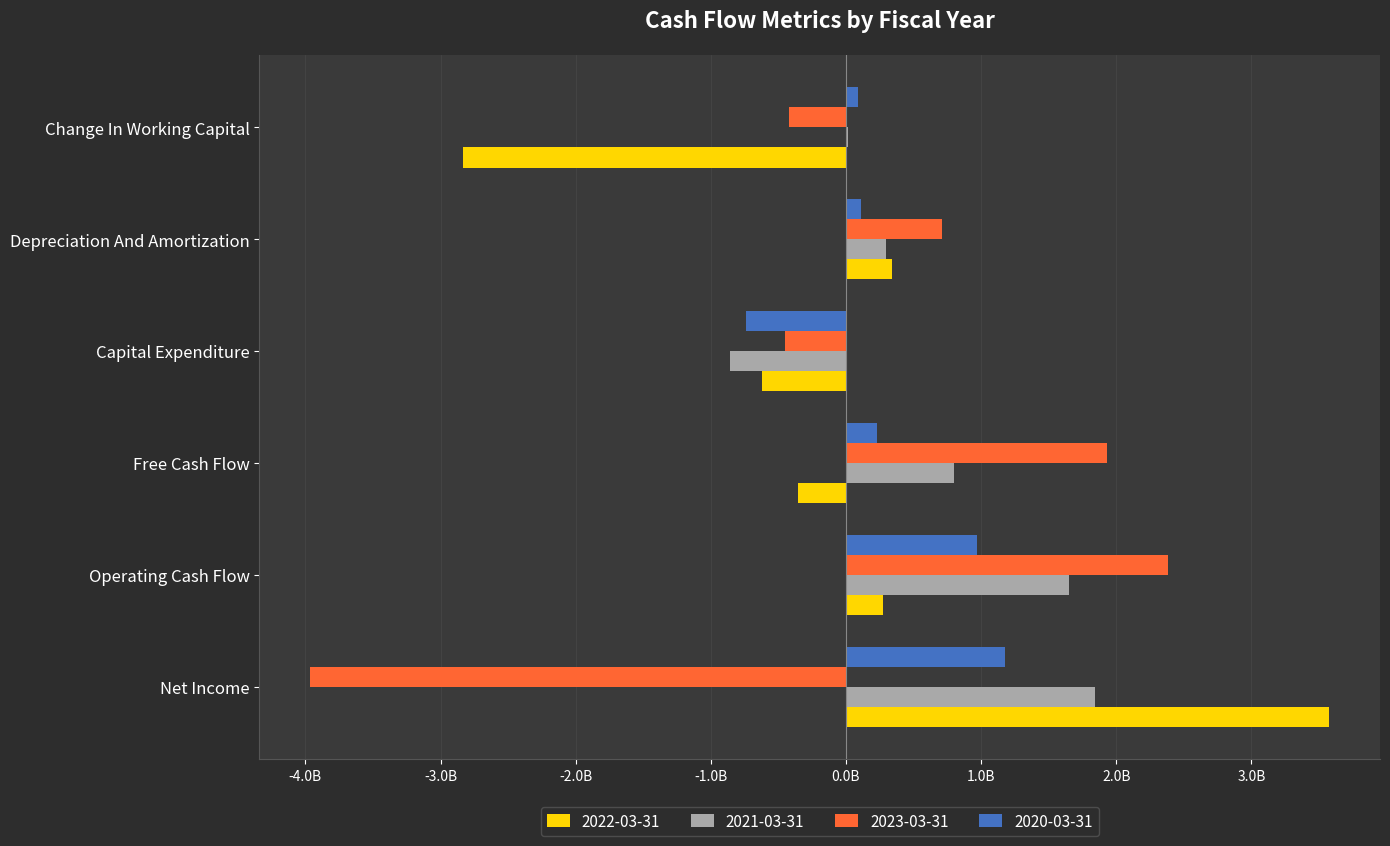

What is the value of the 2021-03-31 bar at the 3rd from the left?

796115000